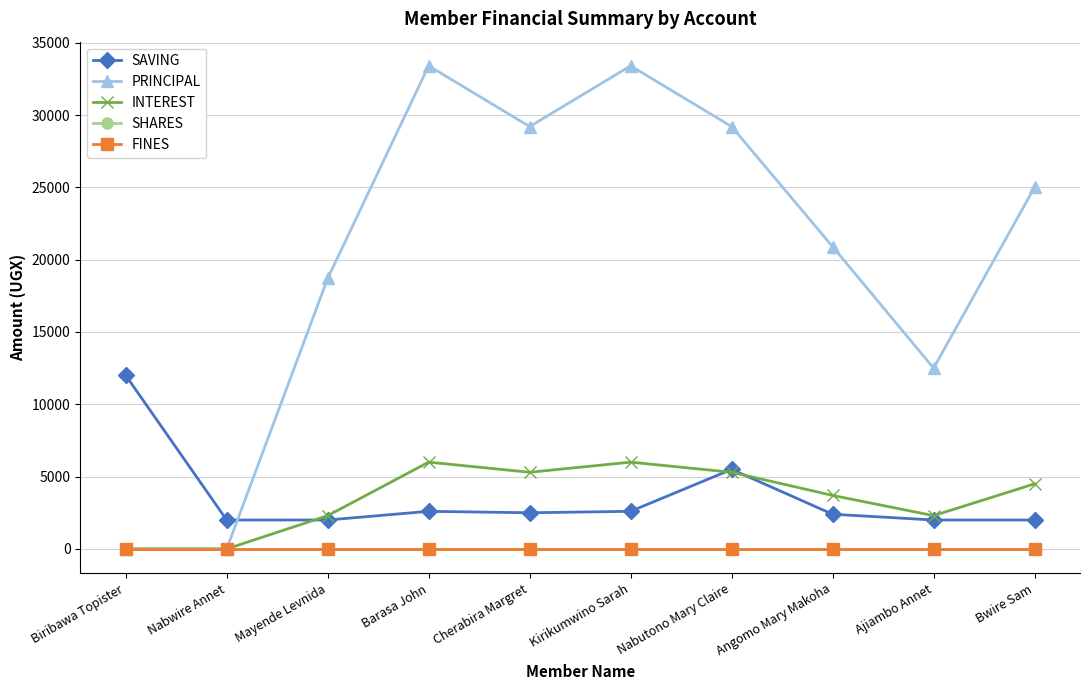

The value of SAVING at Mayende Levnida is 3501. True or false?

False